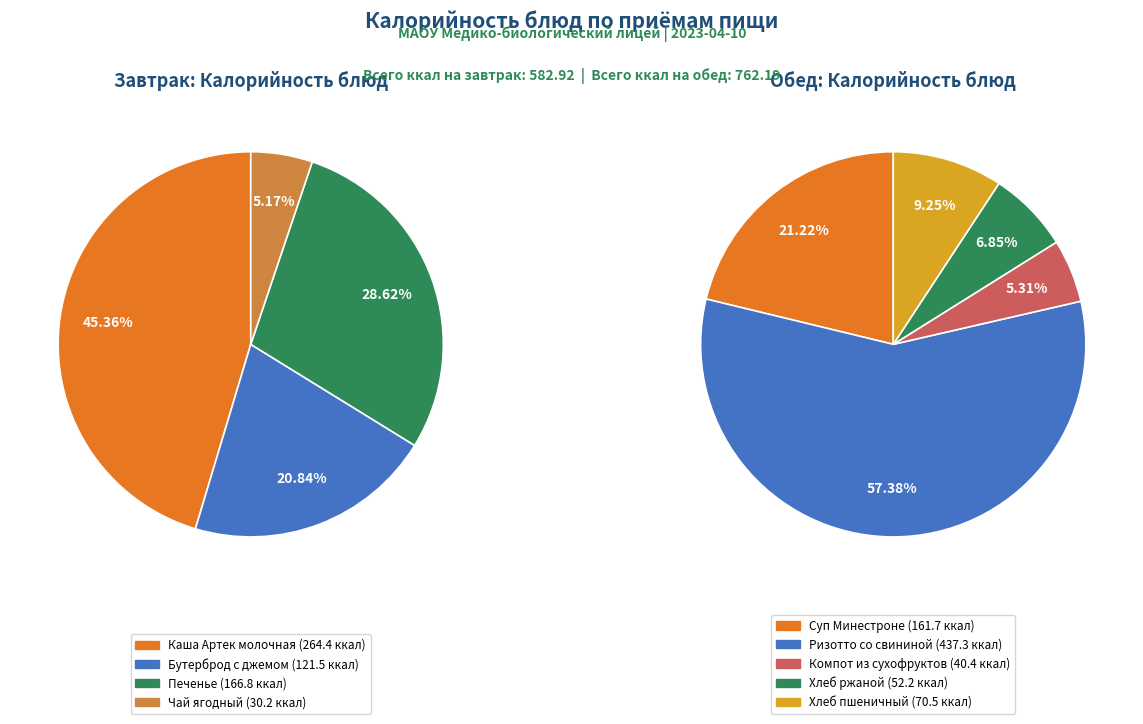

Which slice is the largest?

Ризотто со свининой